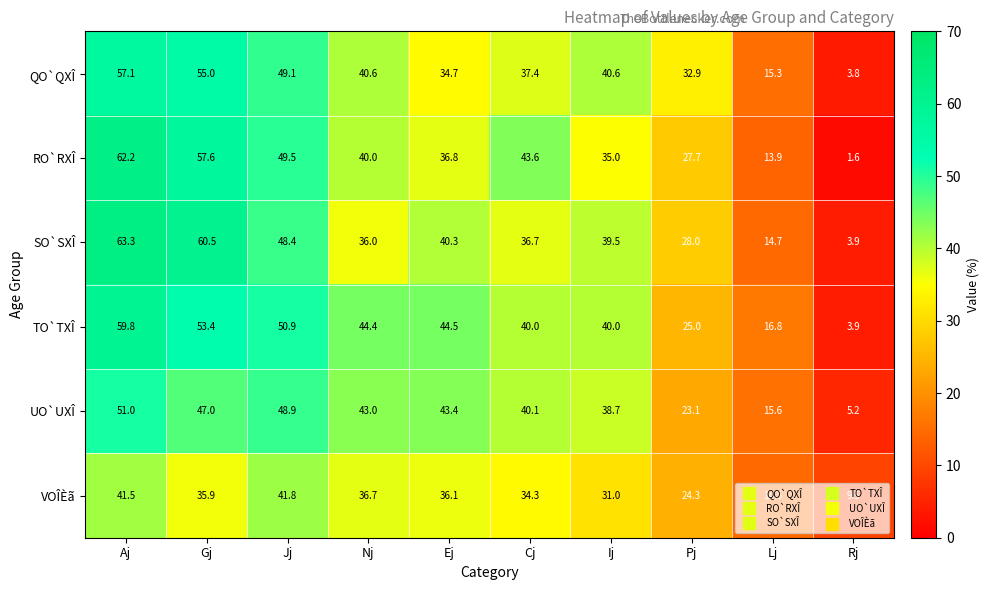

How many categories are shown in the chart?

10